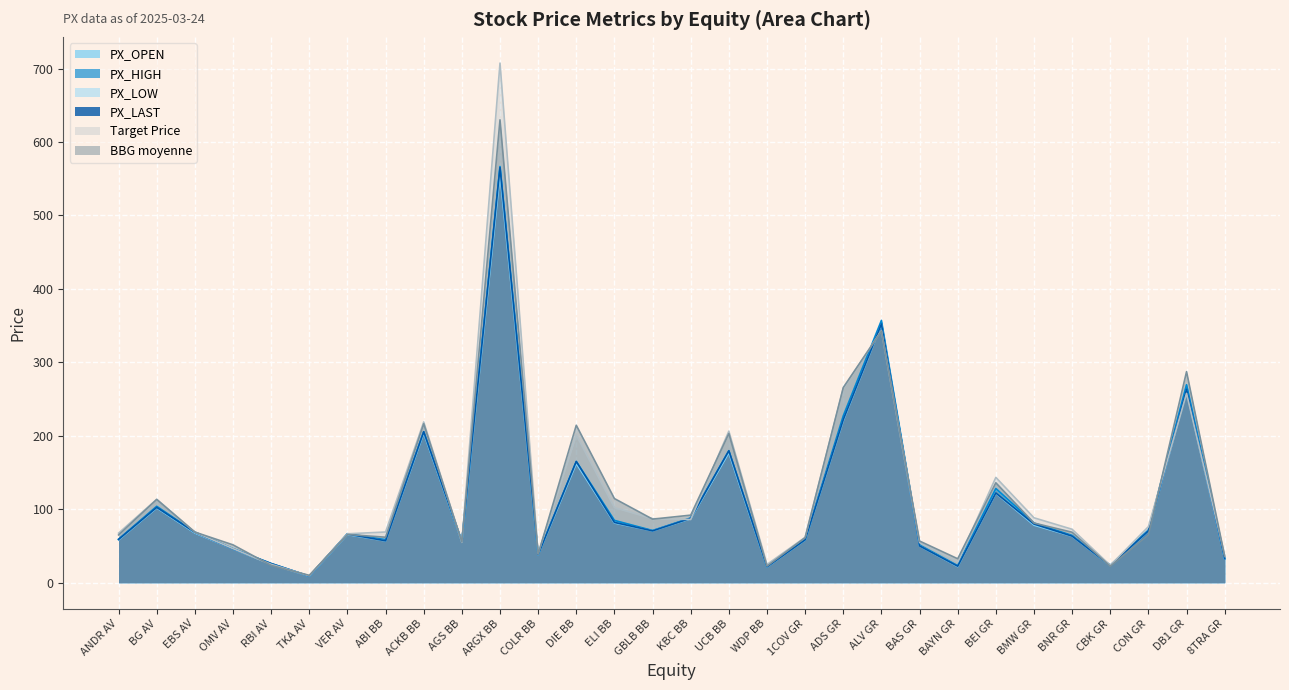

The PX_OPEN series shows 23.5 at COLR BB. True or false?

False